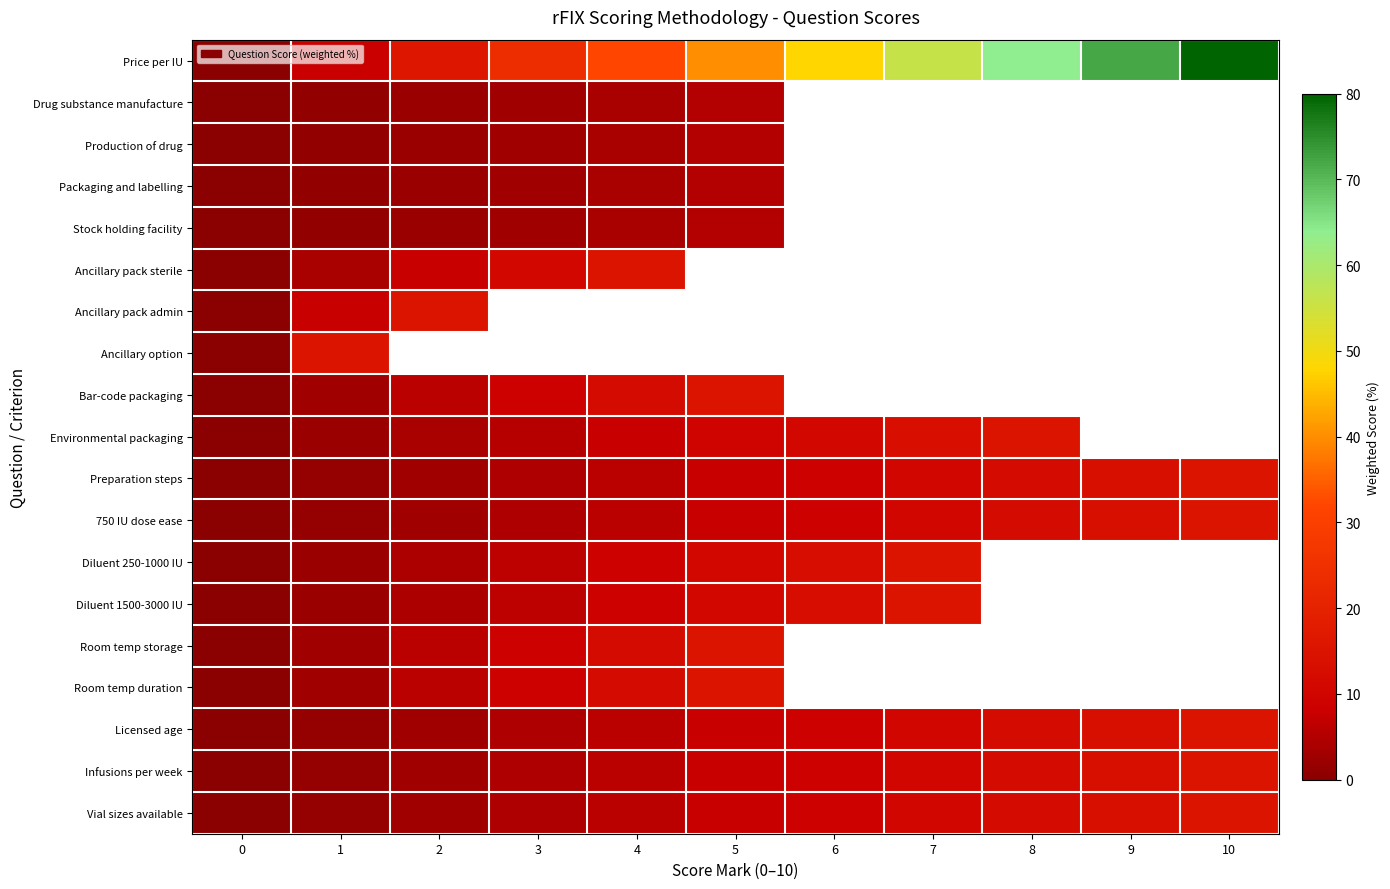

At which category does the chart reach its peak across all series?

10